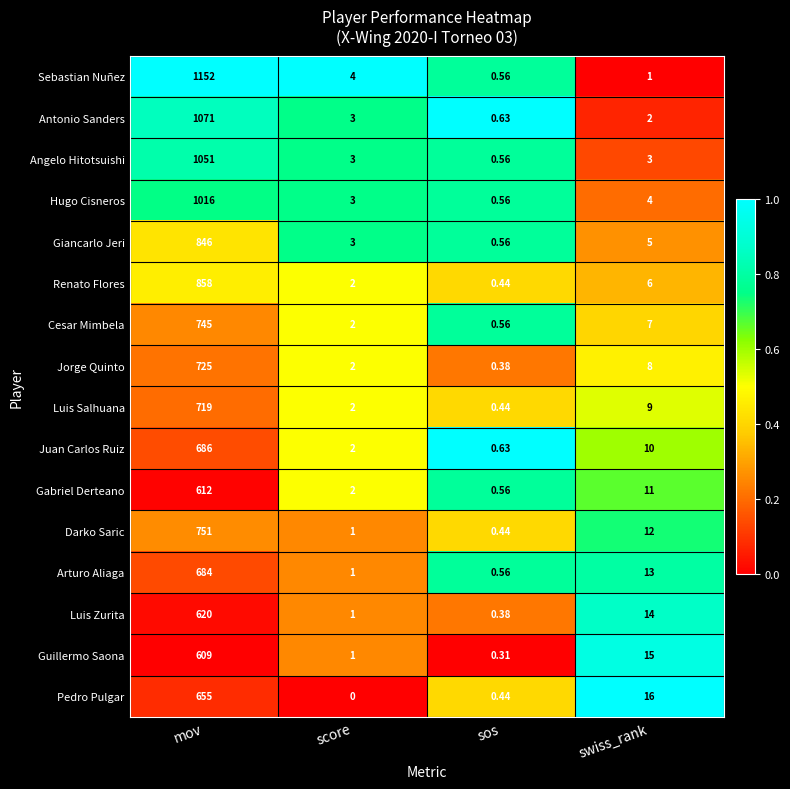

At which label is Guillermo Saona closest to 304?

swiss_rank